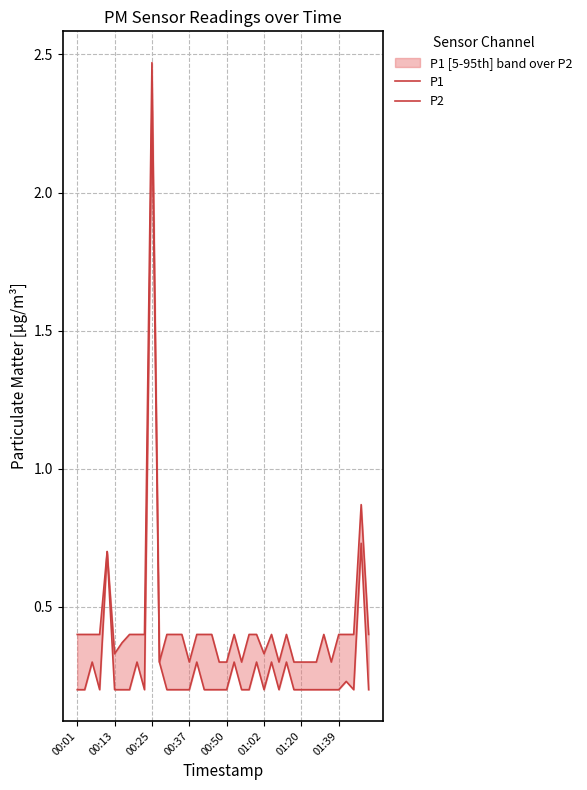

Does the chart display data point markers on the line(s)?

No